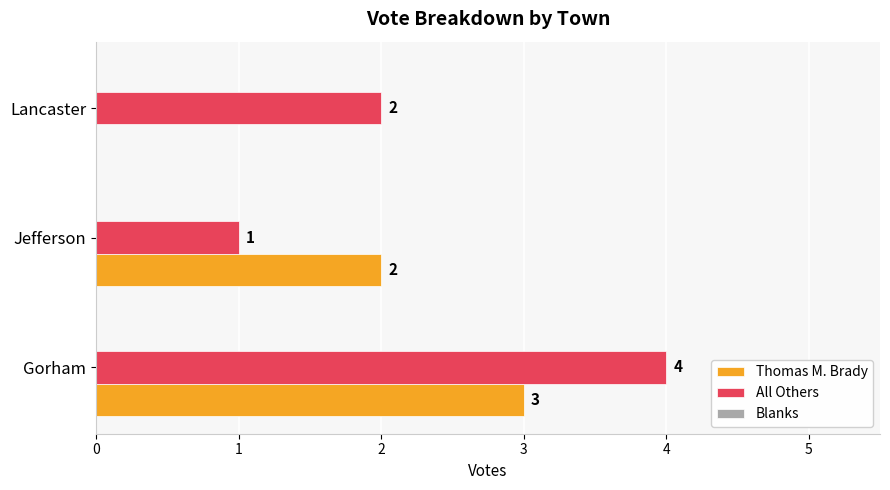

At which category does the chart reach its peak across all series?

Gorham